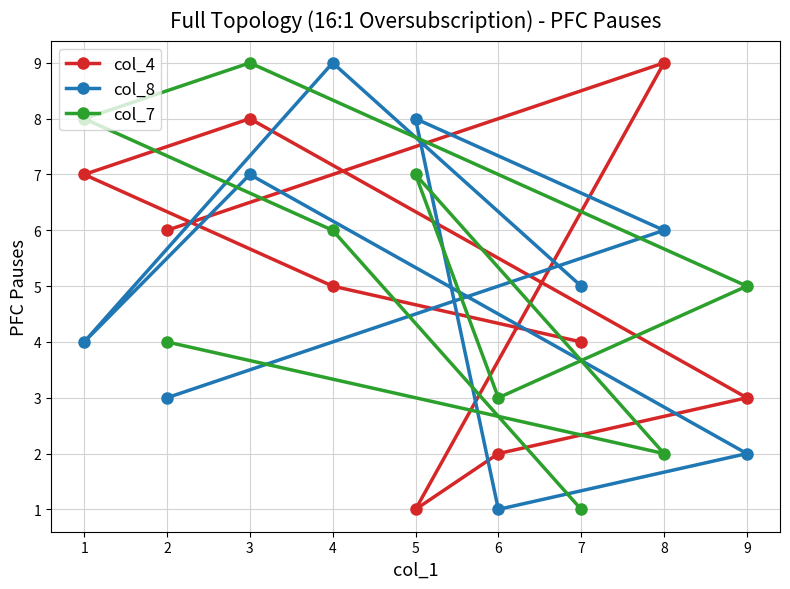

True or false: col_8 has more than 2 points higher than both neighbors.

True